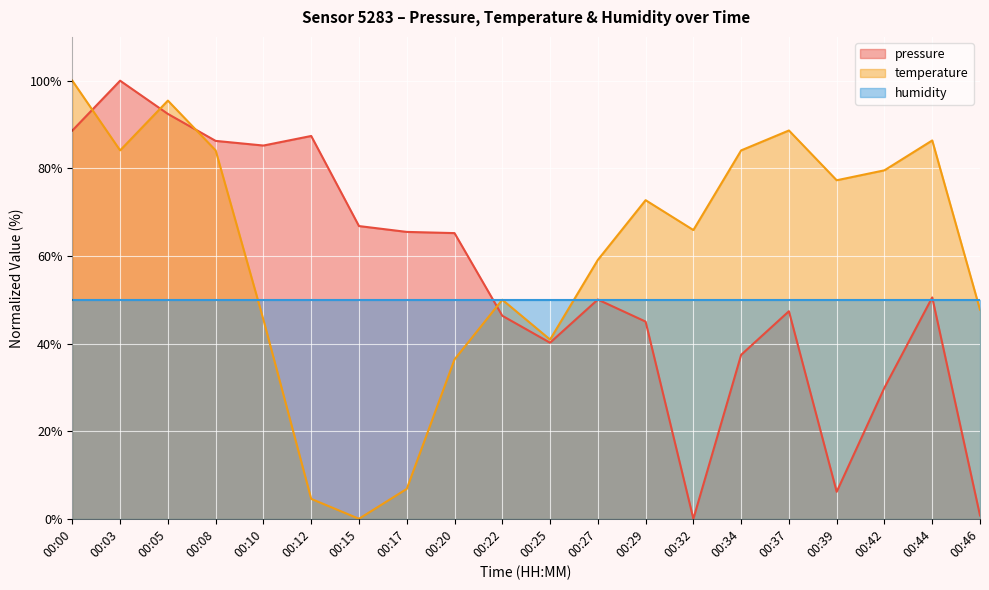

How many times do pressure and temperature cross each other?

4